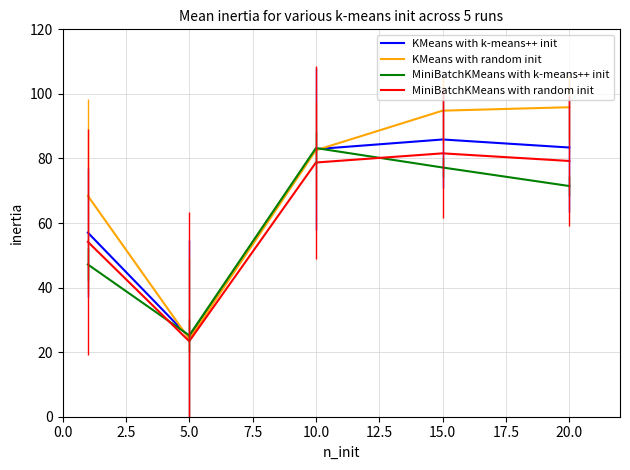

What is the minimum value for MiniBatchKMeans with k-means++ init?

25.2